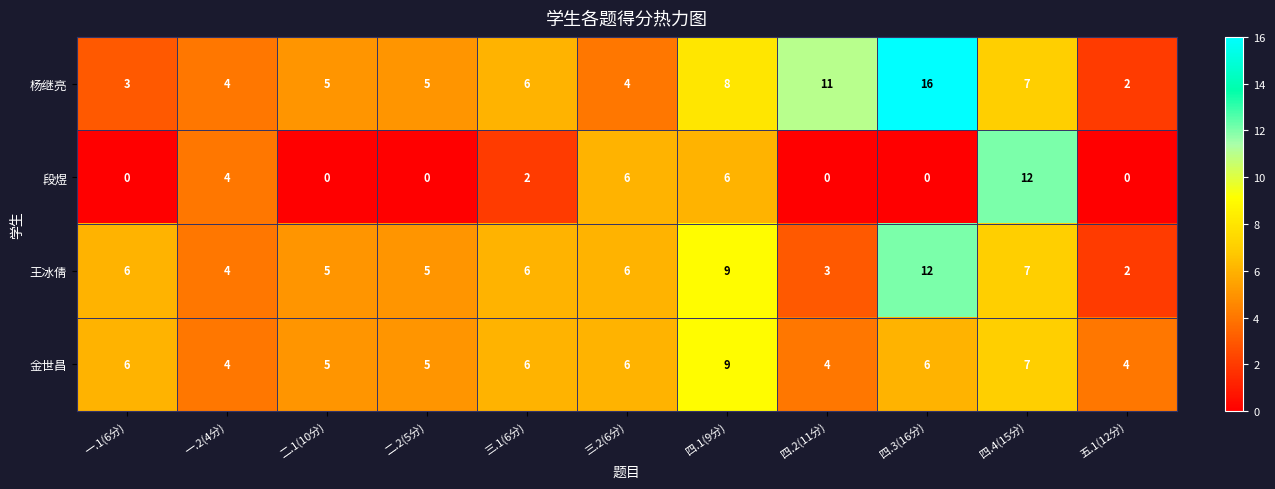

What is the average value of the 金世昌 series?

6